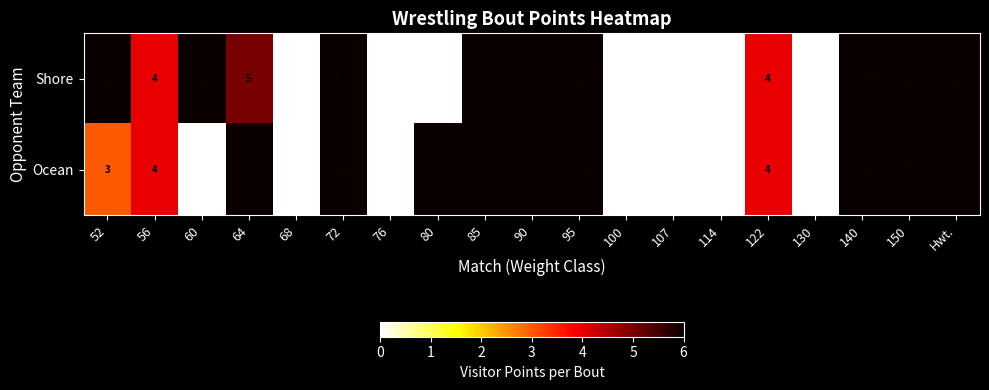

What is the difference between the second highest and minimum values in the Ocean series?

6